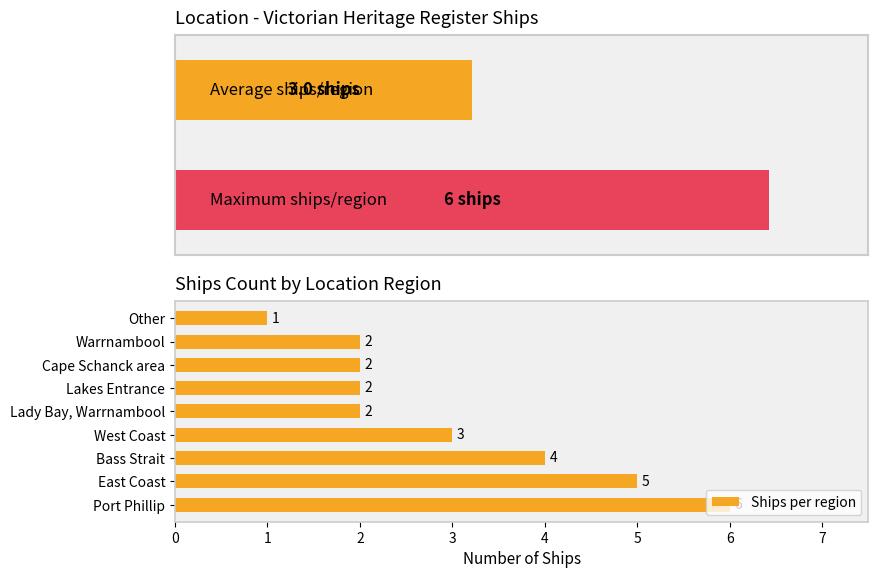

What is the maximum value for Ships per region?

6